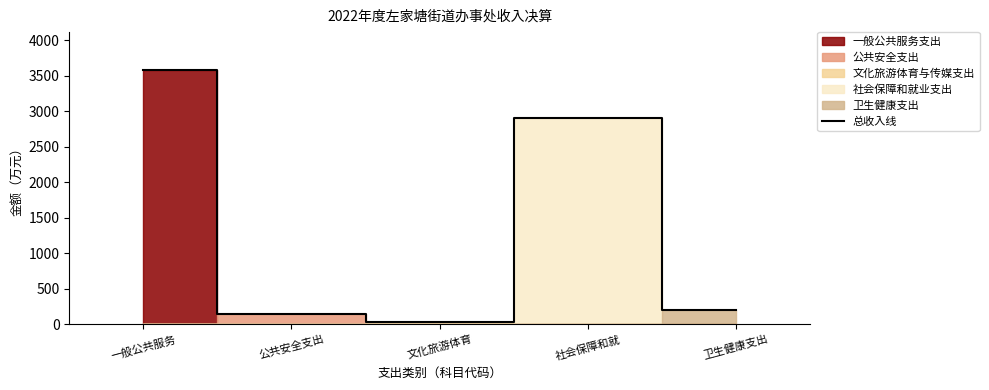

Which category has the highest value across all series?

一般公共服务